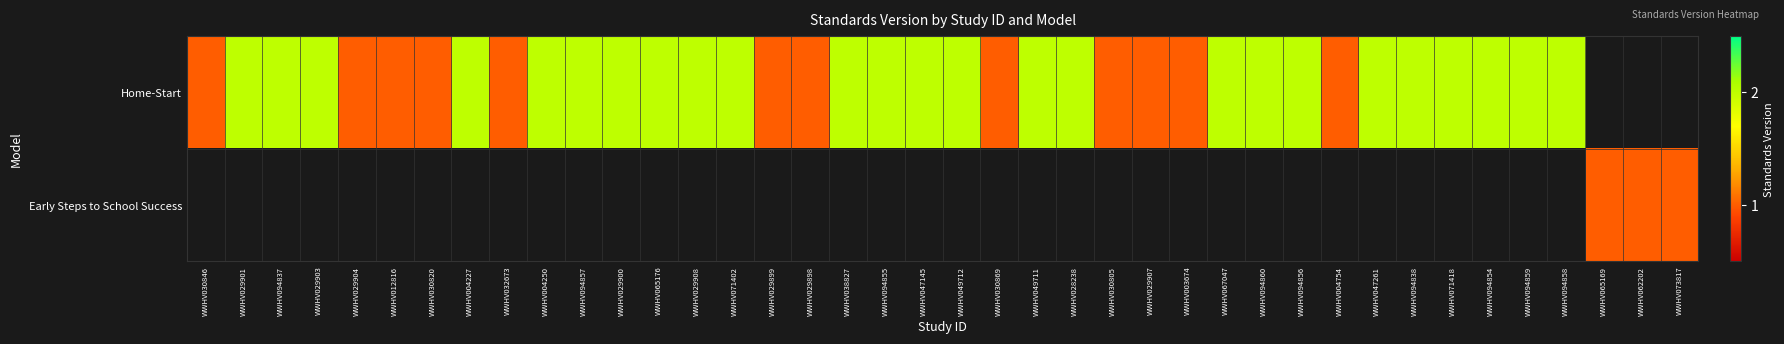

What is the minimum value shown in the chart?

1.0